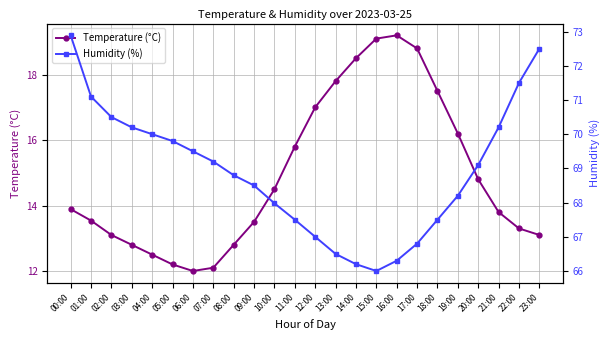

List the series in order of their overall mean, highest first.

Humidity (%), Temperature (°C)